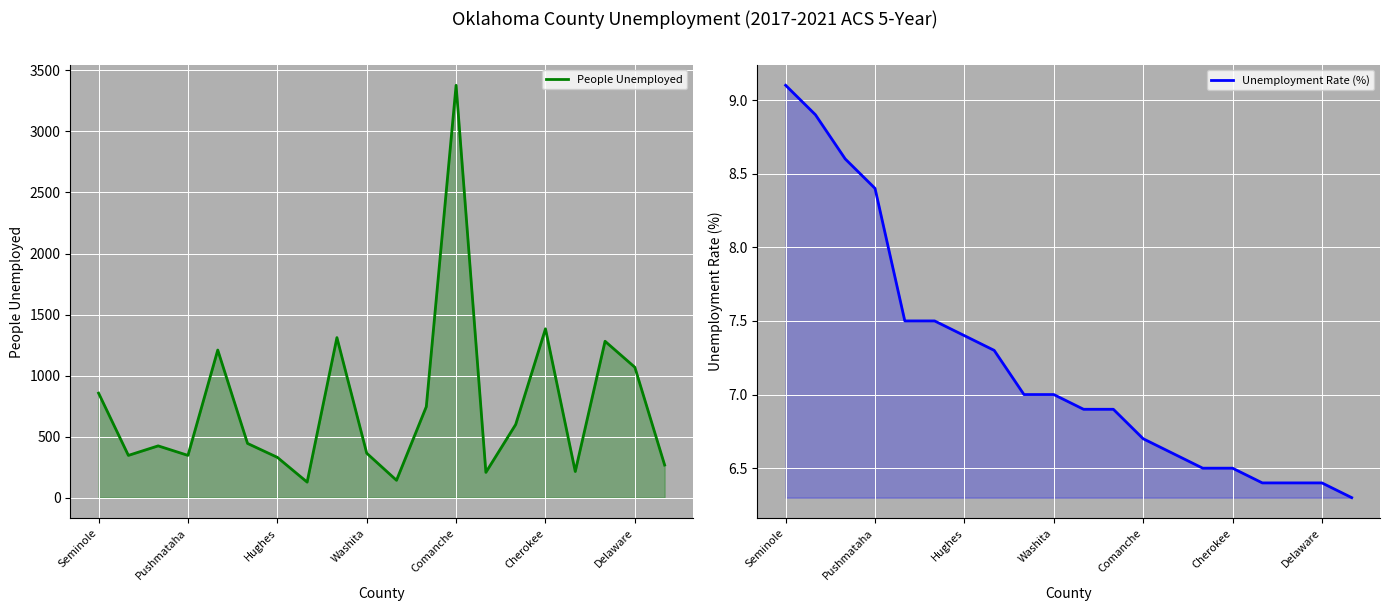

Rank the series by their maximum value, from lowest to highest.

Unemployment Rate (%), People Unemployed